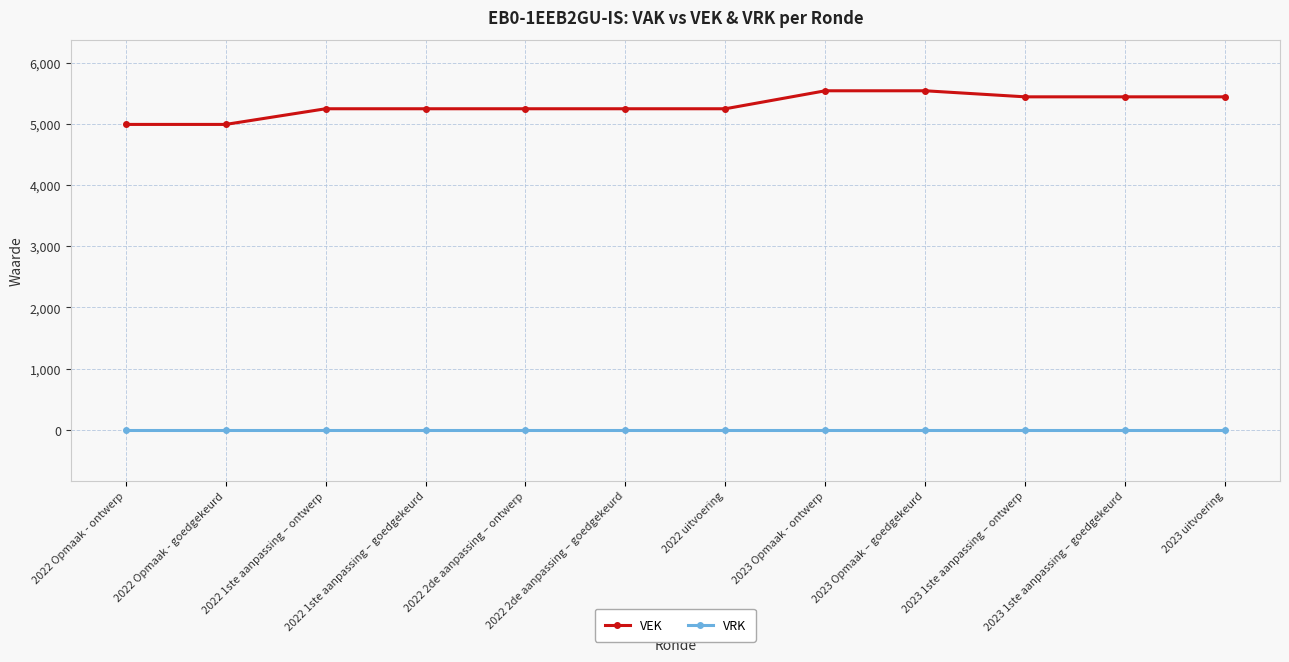

What is the sum of the VEK values at 2022 Opmaak - ontwerp and 2023 1ste aanpassing – ontwerp?

10435